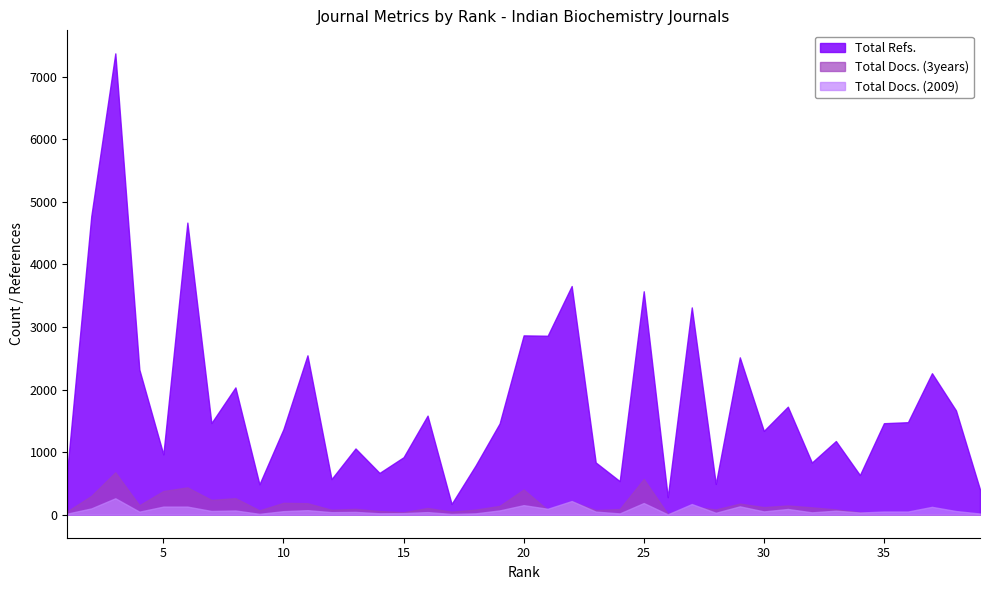

True or false: Total Docs. (3years) and Total Refs. cross at least once.

False